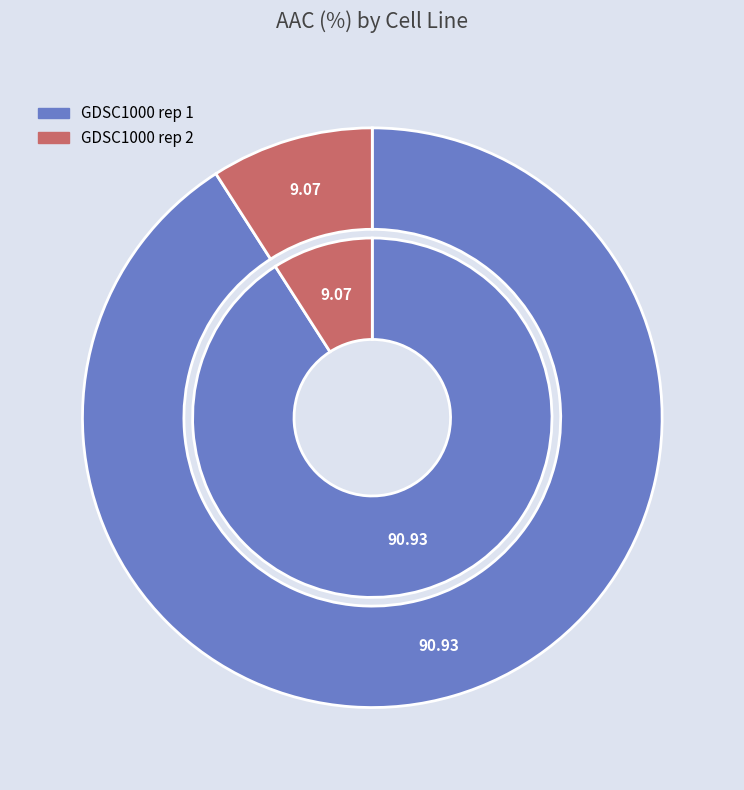

To the nearest percent, what percentage of the pie is GDSC1000 rep 1?

91%